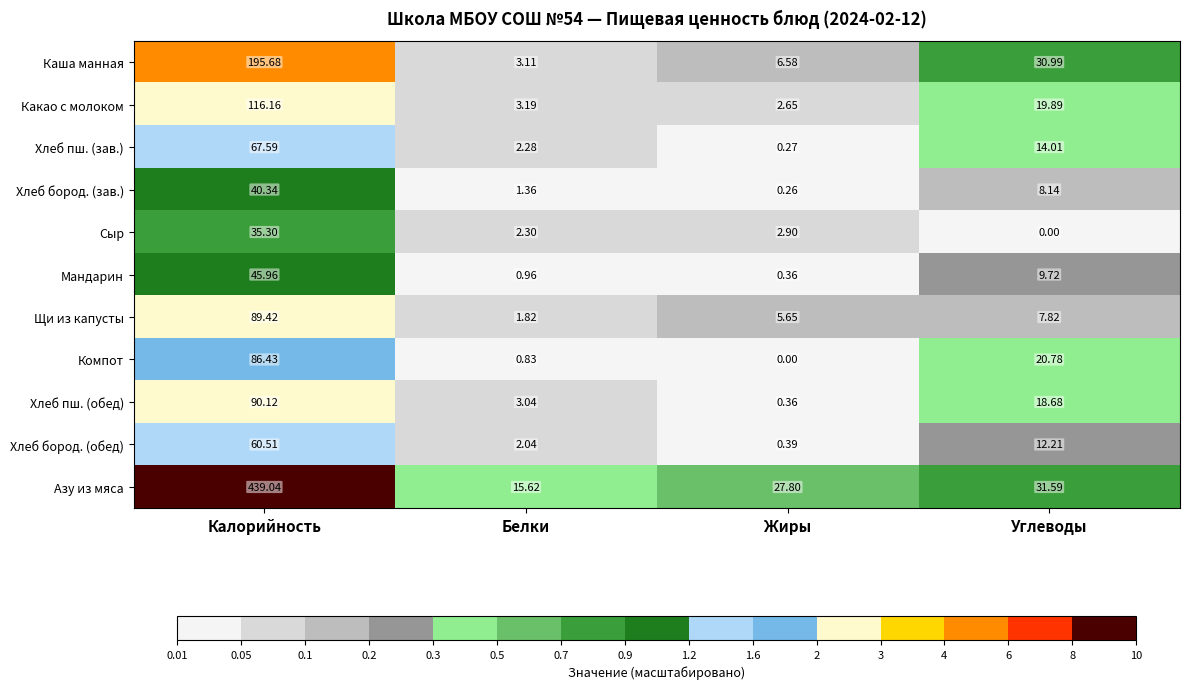

Which series has the largest total across all categories?

Азу из мяса